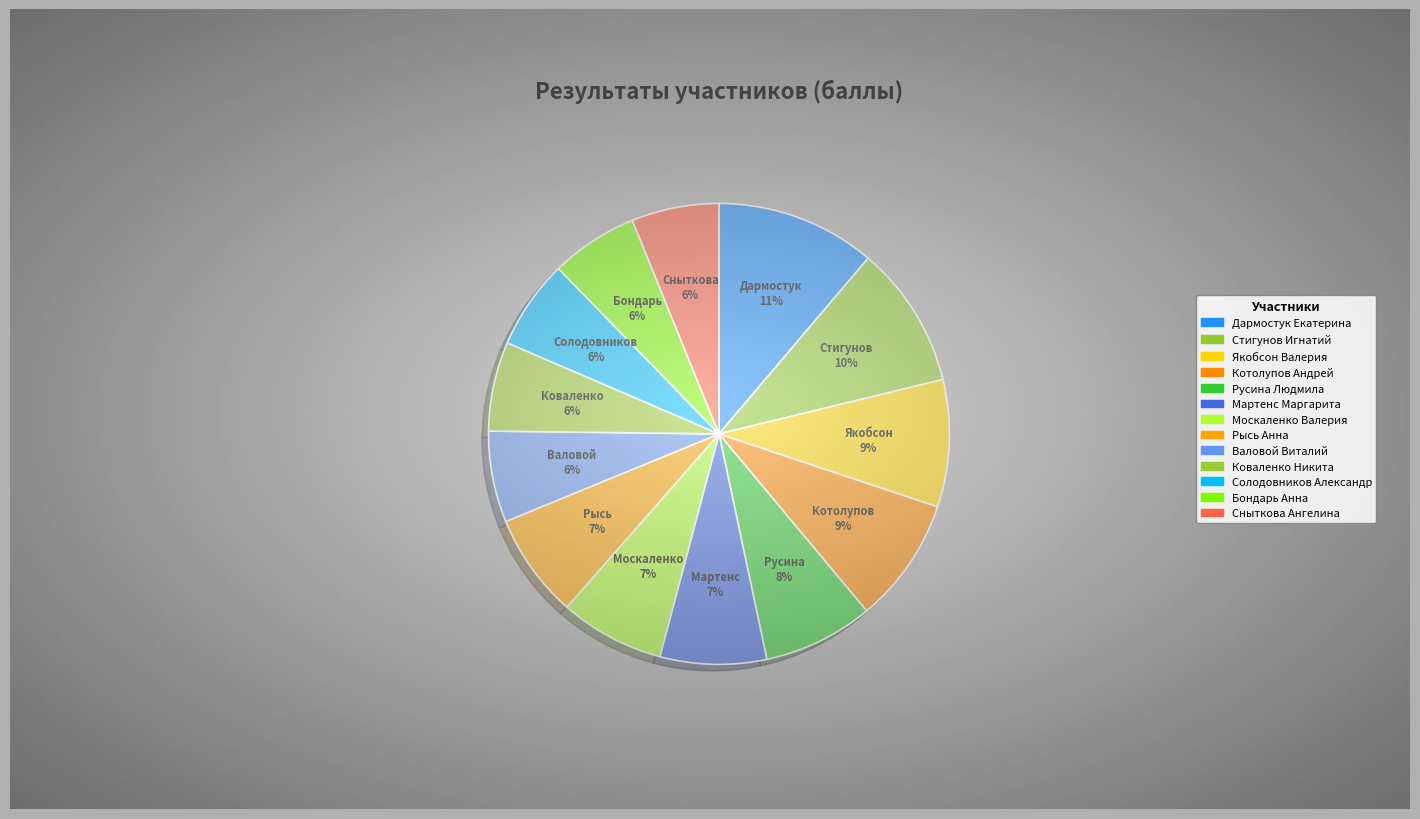

Approximately how many times larger is the value at Котолупов Андрей compared to Москаленко Валерия?

1.2